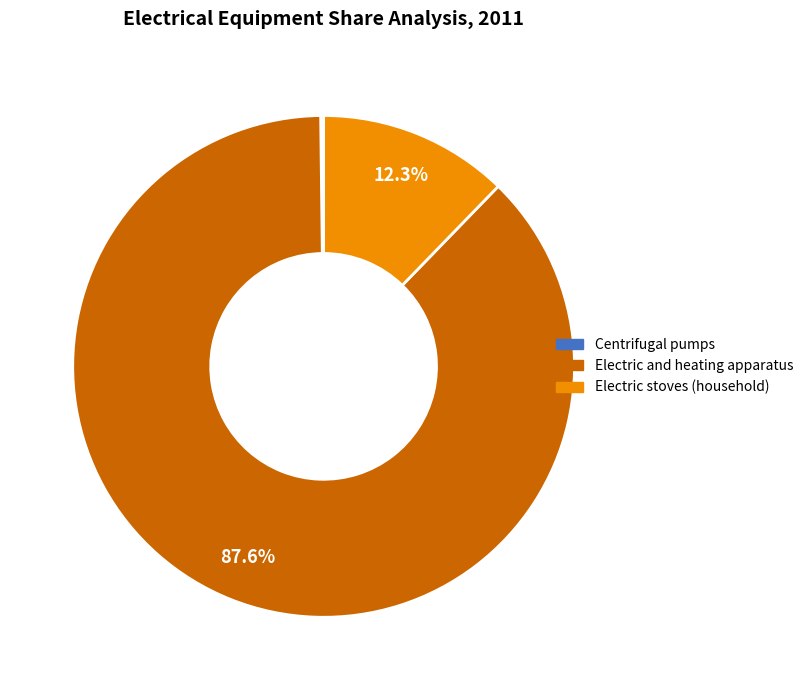

Is Electric and heating apparatus the majority of the pie?

Yes